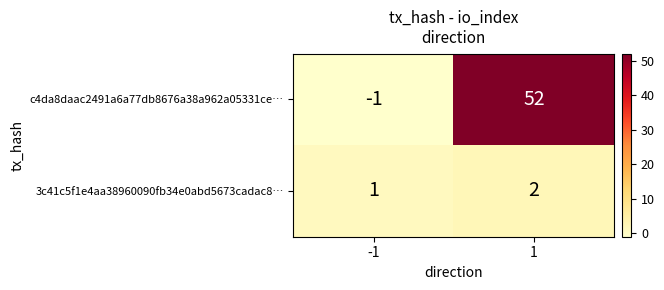

What is the total value across all series at 1?

54